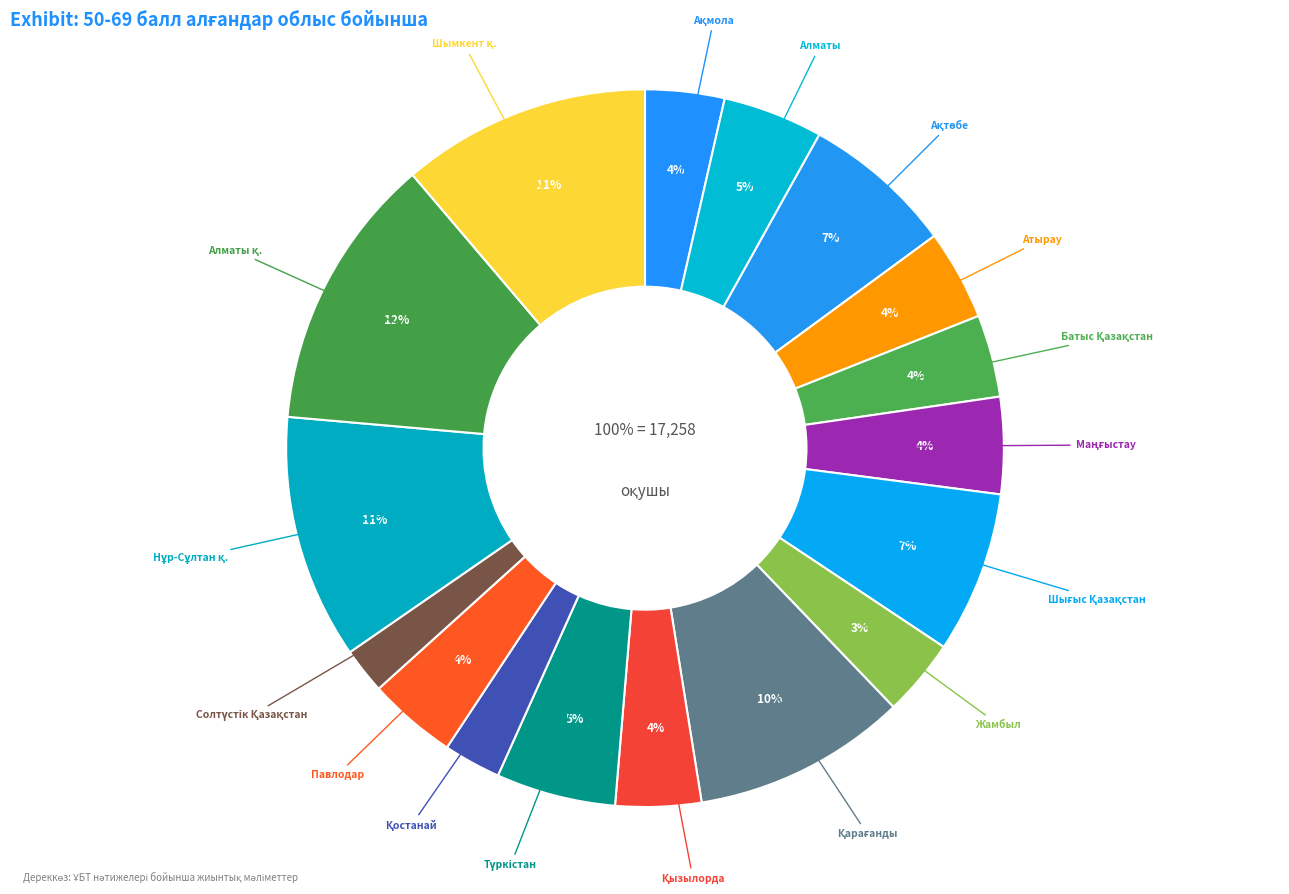

True or false: Павлодар accounts for 16% of the total.

False